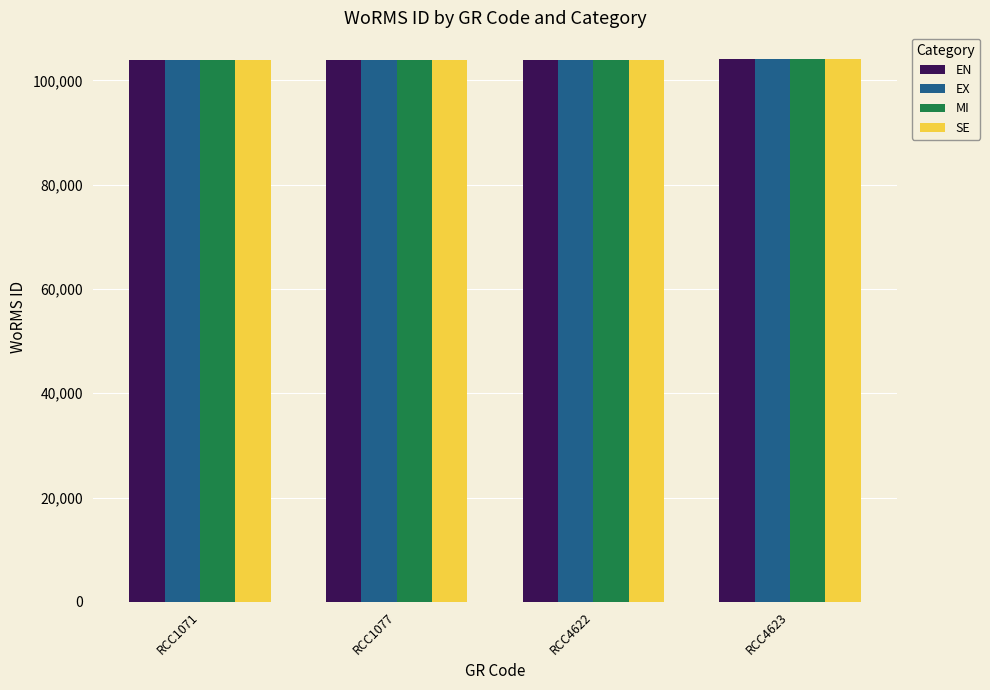

What is the maximum value shown in the chart?

104012